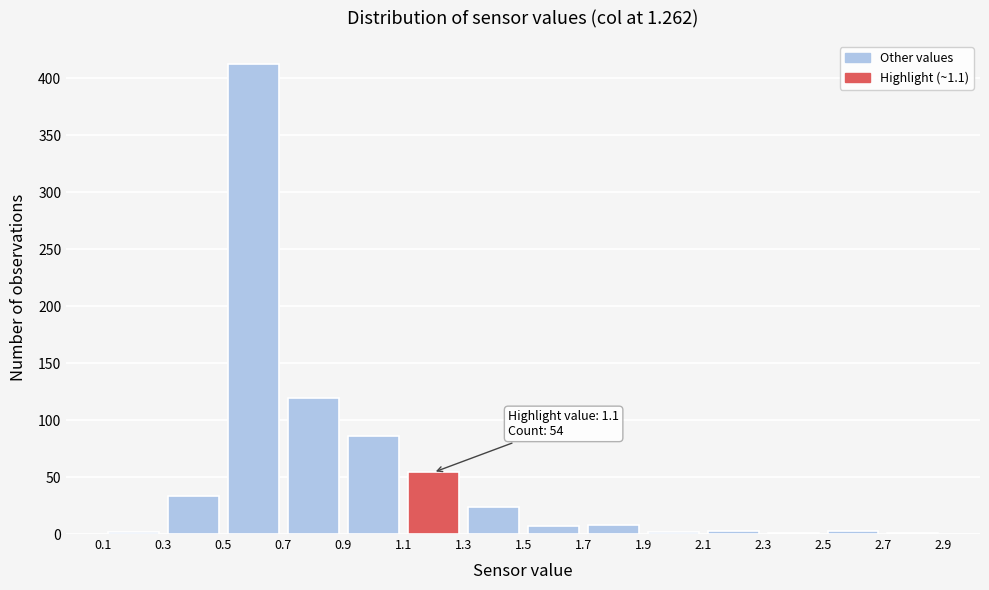

Over which range of the x-axis is the bar tallest?

0.5 to 0.7